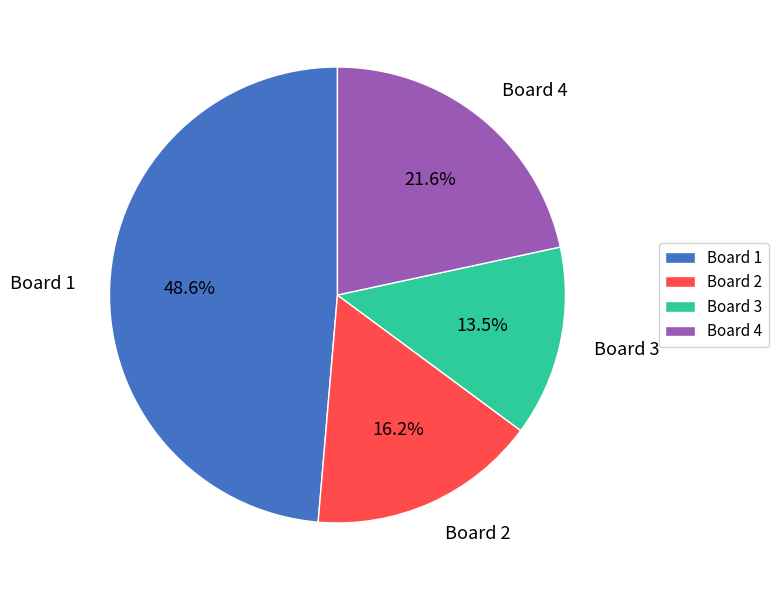

What portion of the pie excludes Board 3?

86.5%